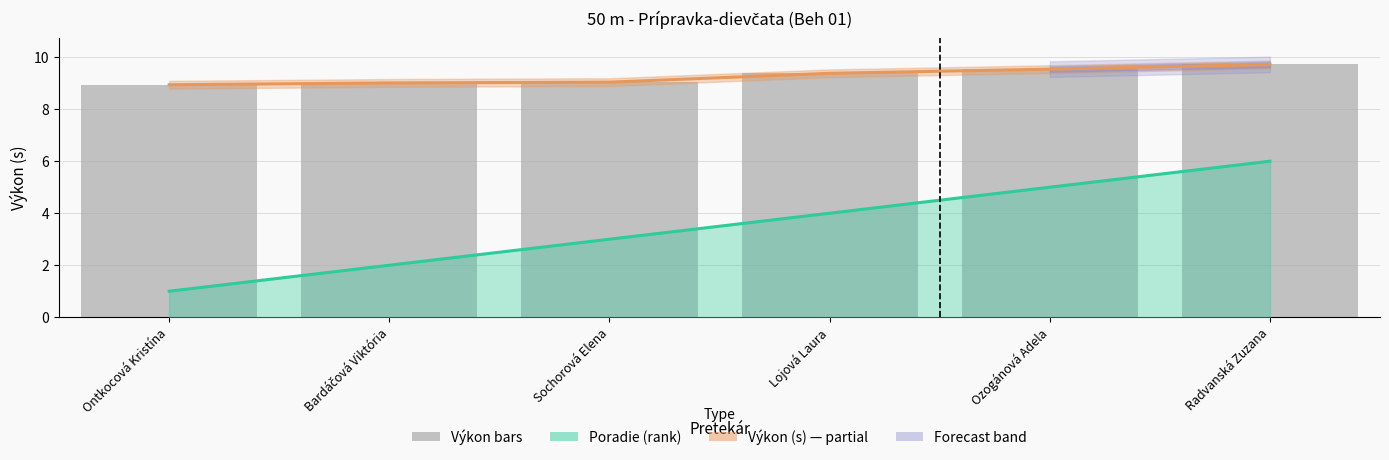

How many data points are less than 9?

1